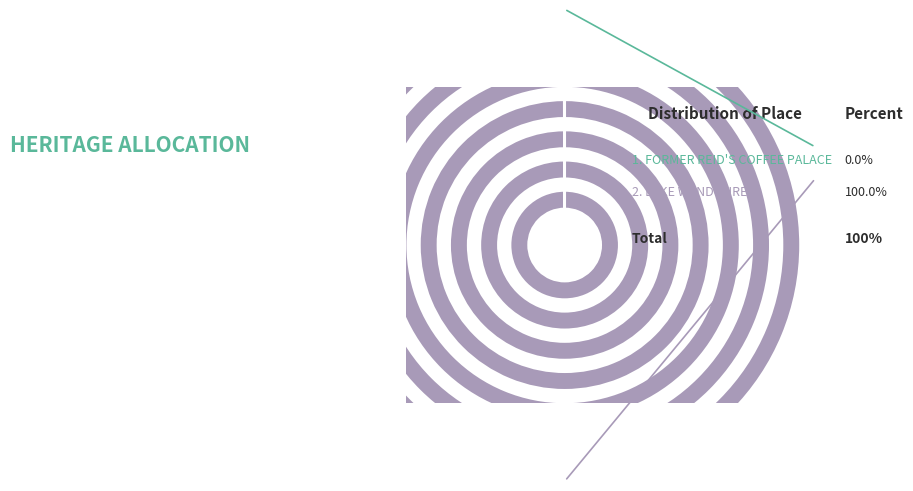

Does LAKE WENDOUREE represent more than half of the total?

Yes